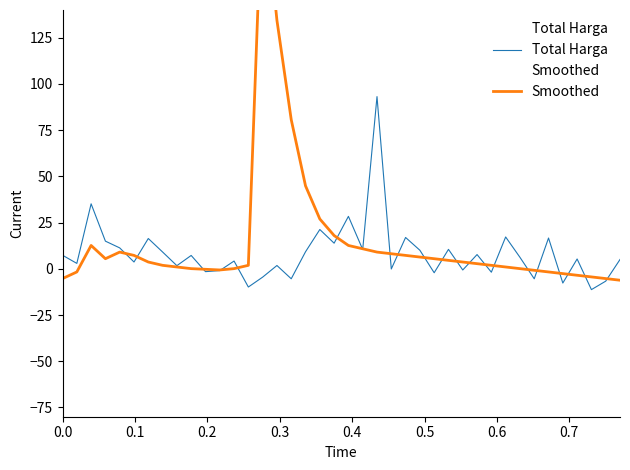

What is the maximum value for Total Harga?

93.2